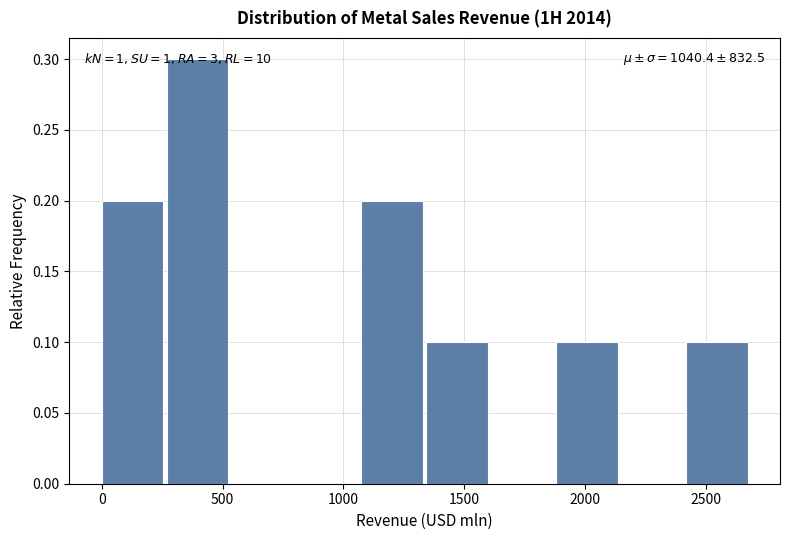

Over which range of the x-axis is the bar tallest?

250 to 550